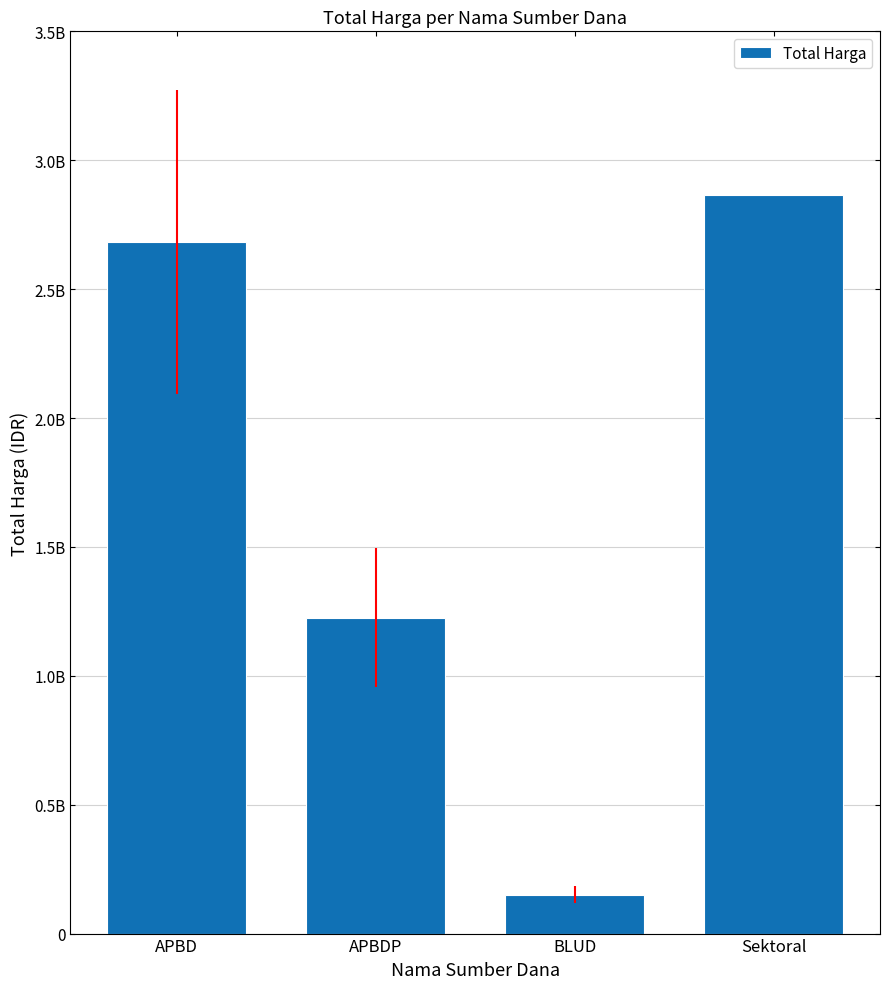

Are the bars horizontal?

No